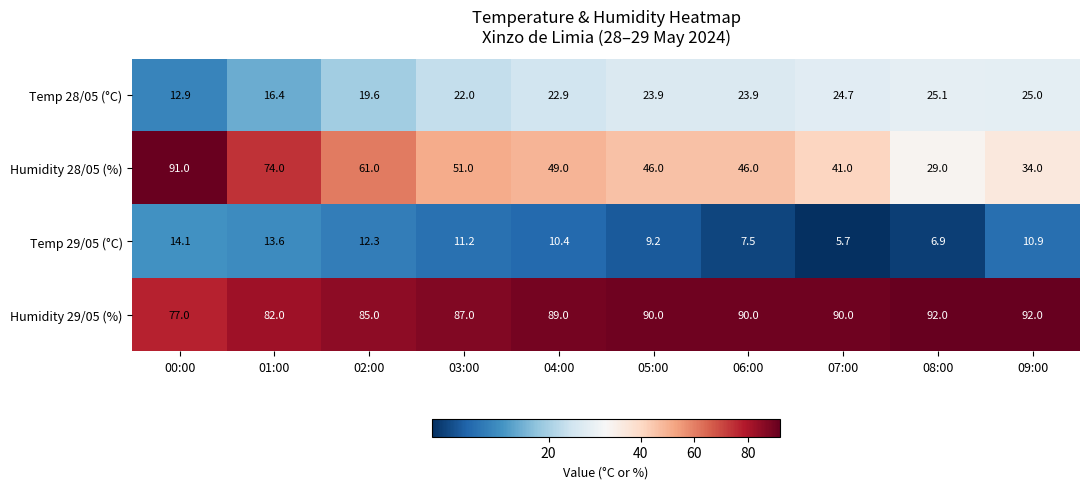

How many data points in Humidity 29/05 (%) are less than 90?

5